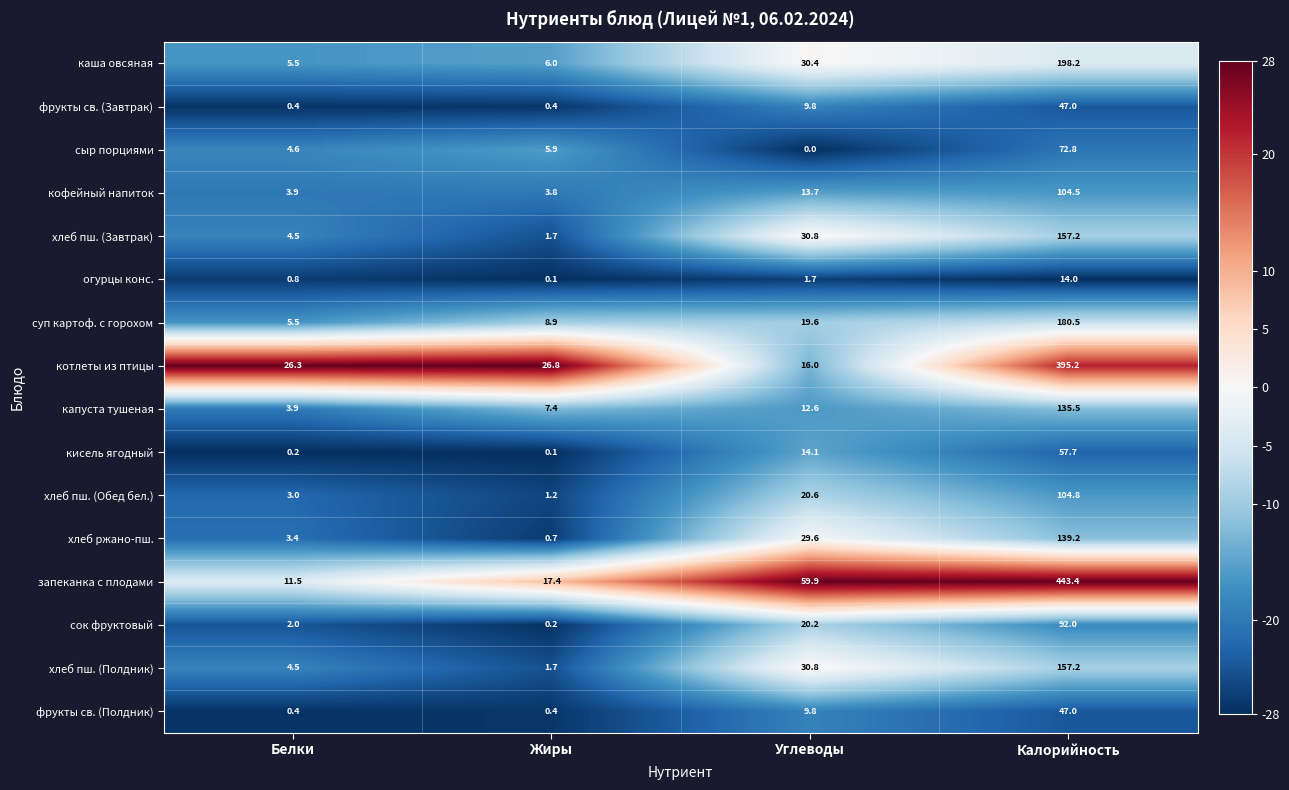

Count the number of categories in the chart.

4